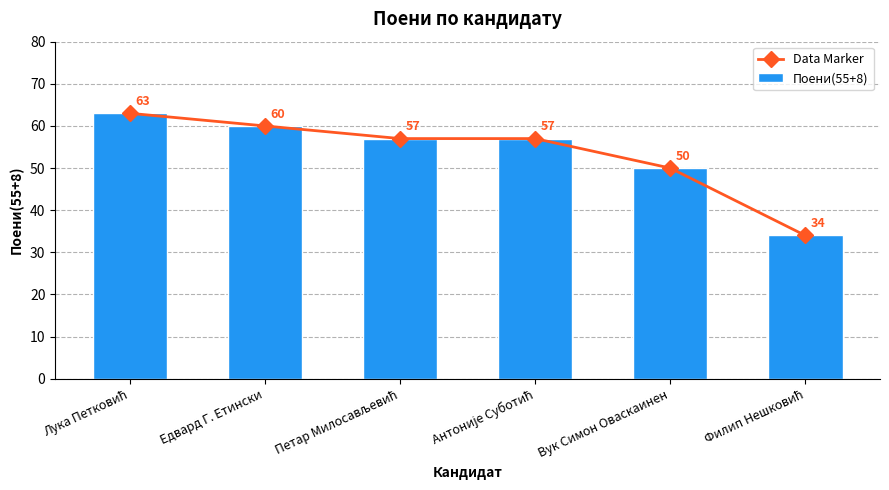

Which has a higher value, Едвард Г. Етински or Вук Симон Оваскаинен?

Едвард Г. Етински